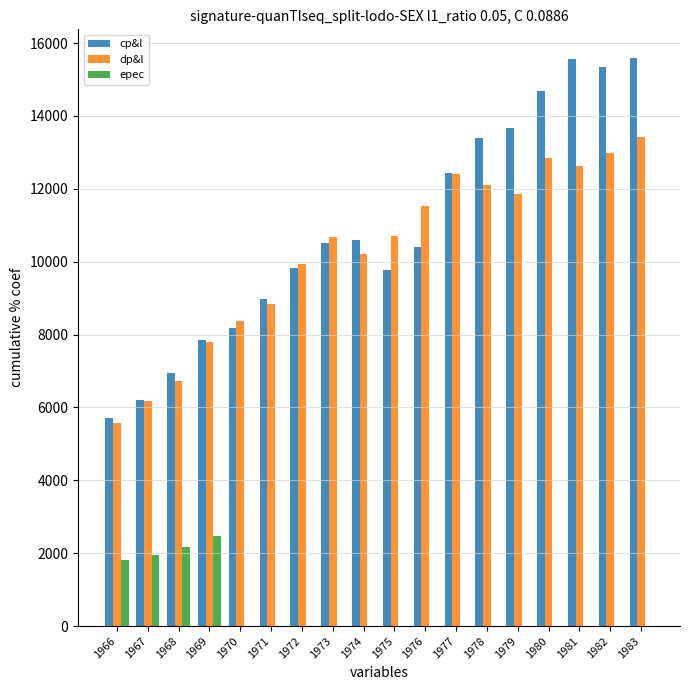

What is the sum of all epec values?

8386